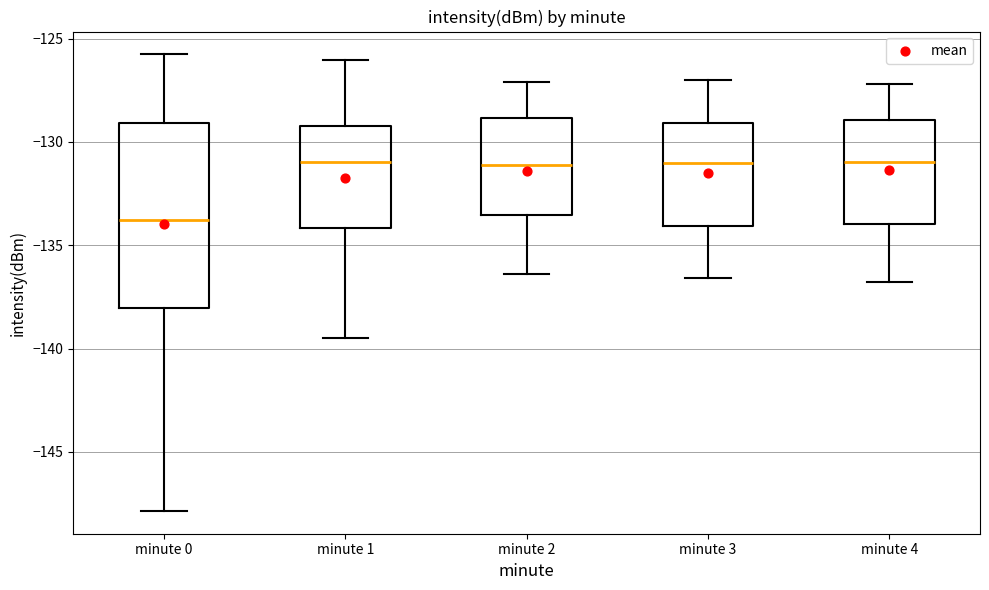

Reading left to right, transcribe this box plot: for each box, give where its median line is, the range the box spans, and where its two whiskers end, as read against the y-axis. The values are not printed on the chart, so give them approximately, as read against the axis.

minute 0: median -134.0, box -138.0 to -129.0, whiskers -148.0 to -126.0
minute 1: median -131.0, box -134.0 to -129.0, whiskers -139.5 to -126.0
minute 2: median -131.0, box -133.5 to -129.0, whiskers -136.5 to -127.0
minute 3: median -131.0, box -134.0 to -129.0, whiskers -136.5 to -127.0
minute 4: median -131.0, box -134.0 to -129.0, whiskers -137.0 to -127.0